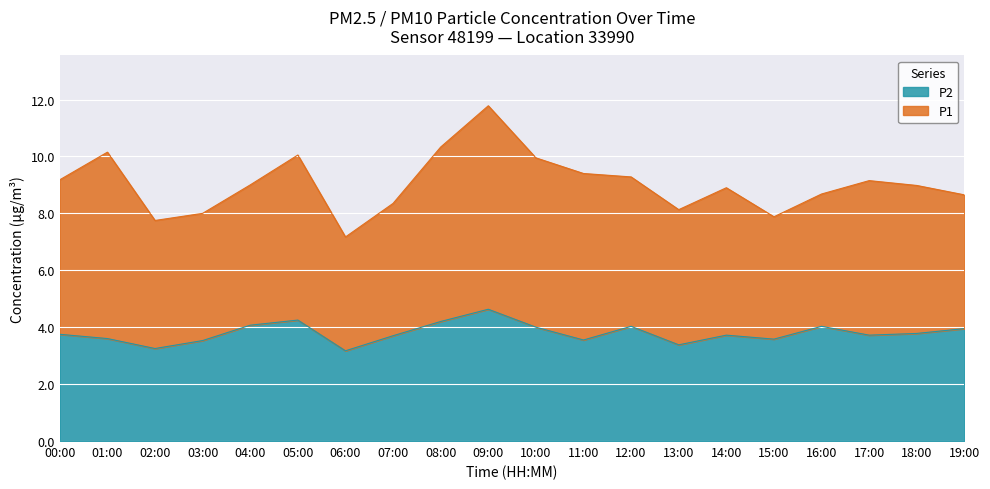

Is it true that the value at 06:00 is 4.3?

False